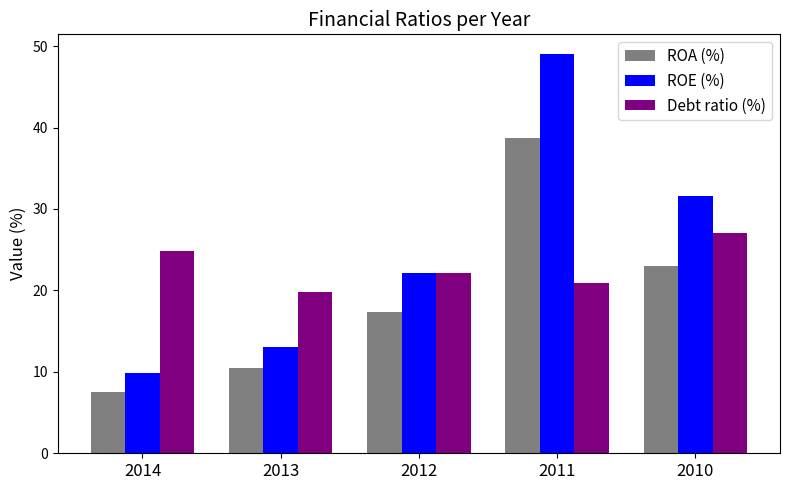

What is the sum of all Debt ratio (%) values?

114.9